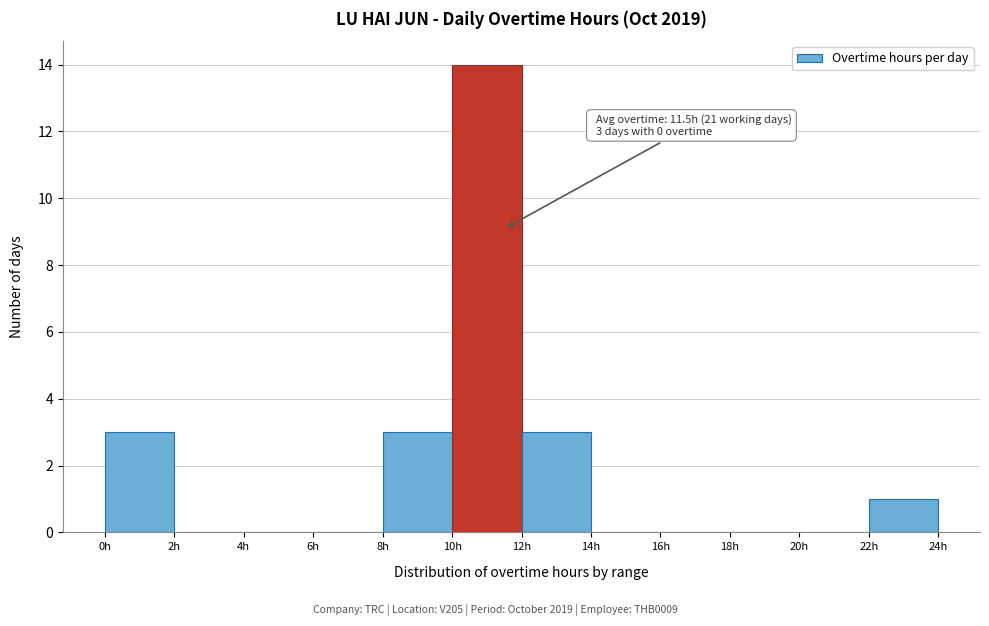

Which range on the x-axis has the tallest bar?

10 to 12